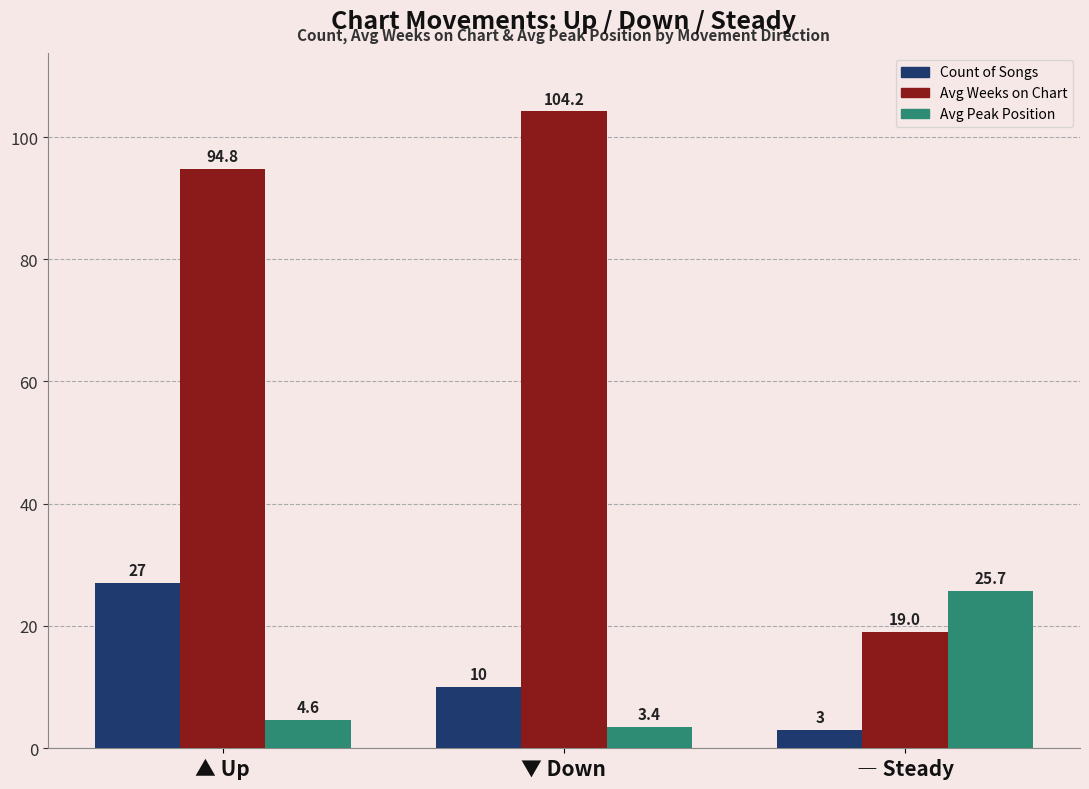

What is the label of the 3rd bar from the left?

― Steady